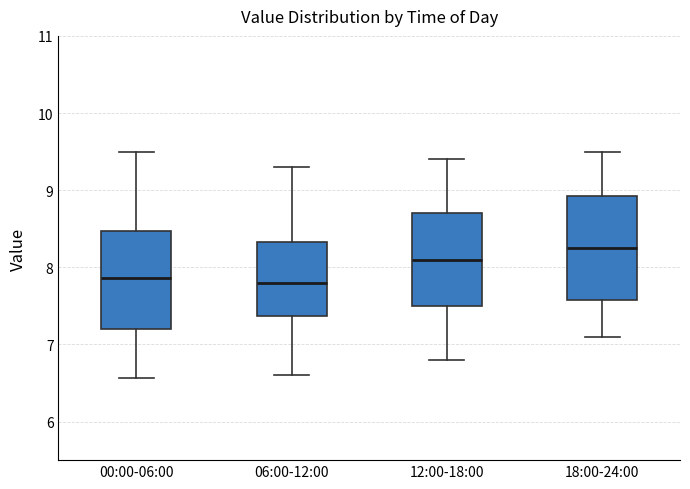

Where does the lower whisker of the box for 18:00-24:00 end on the y-axis? The values are not printed on the chart, so give them approximately, as read against the axis.

7.1